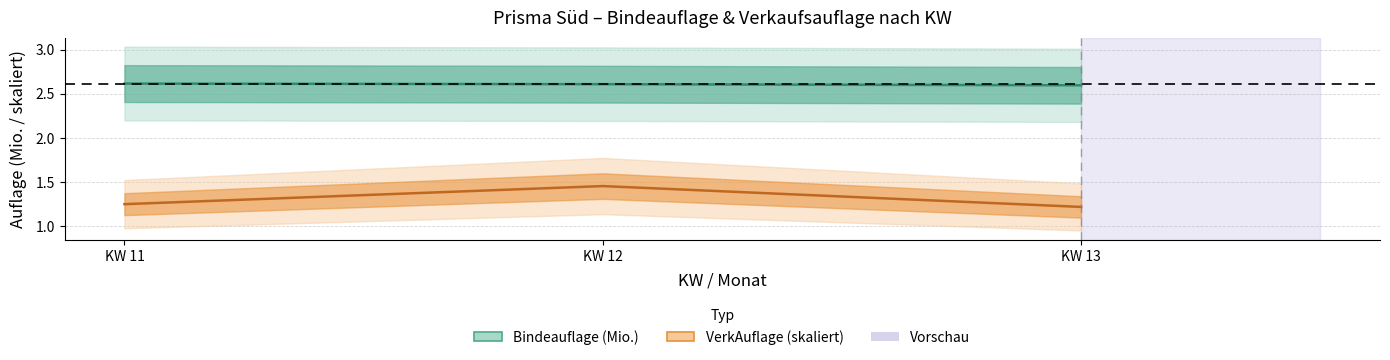

True or false: VerkAuflage has a value of 0.3 at KW 13.

False